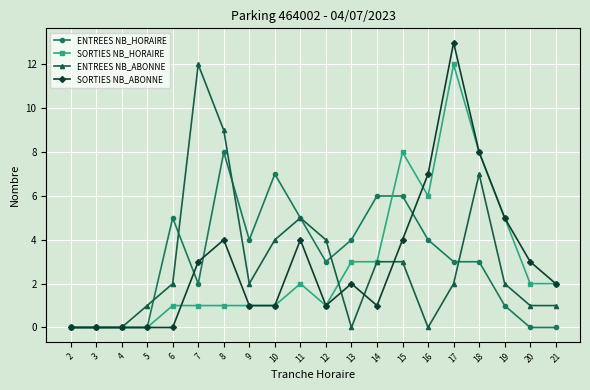

The SORTIES NB_HORAIRE series shows 4 at 13. True or false?

False